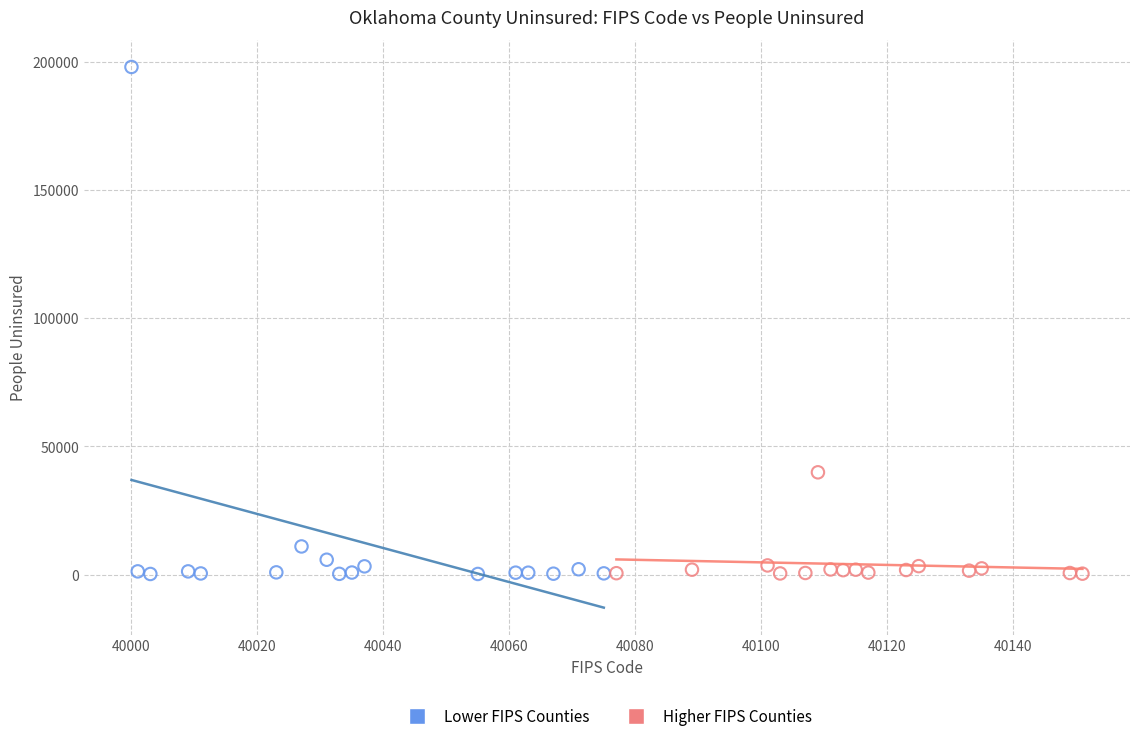

Which series has the widest spread of Y values?

Lower FIPS Counties